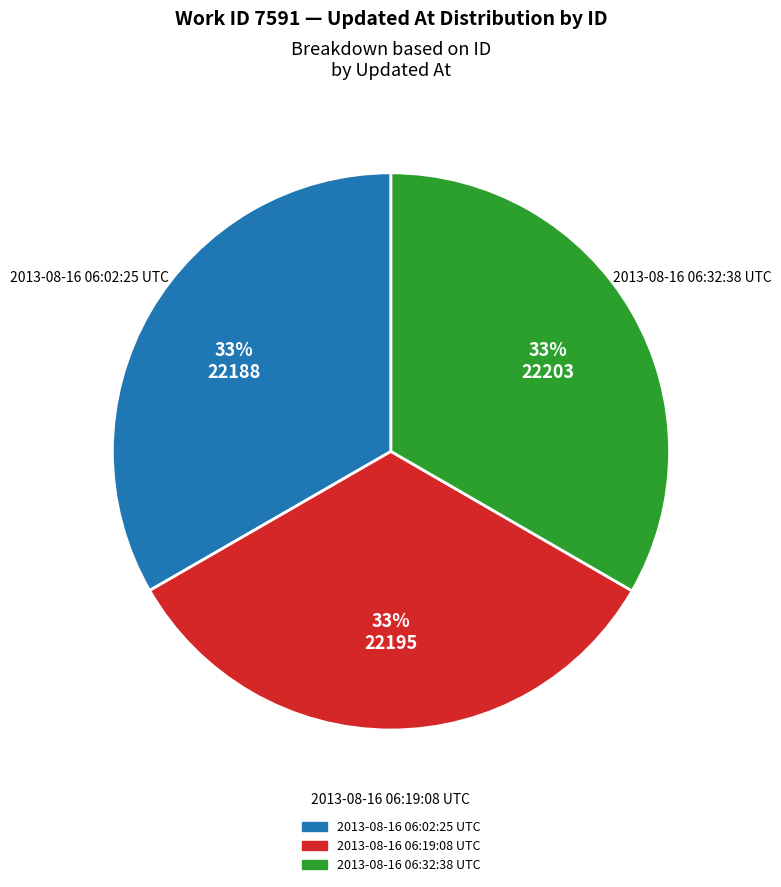

To the nearest percent, what is the average slice percentage?

33%